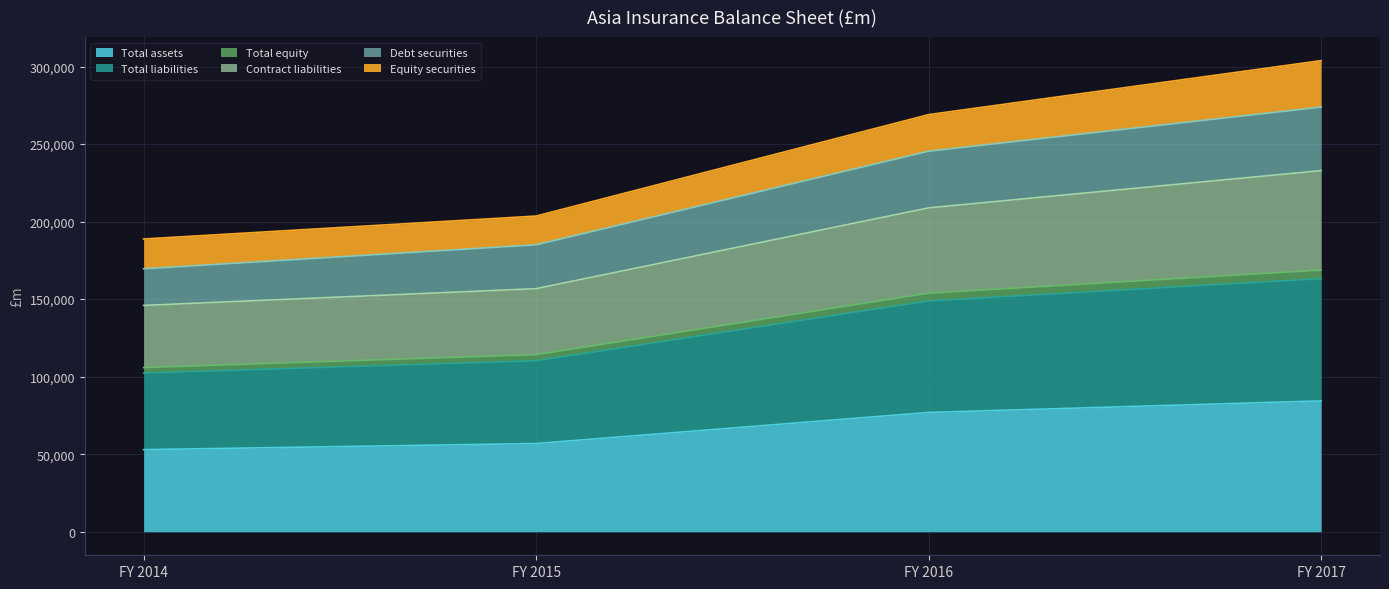

At how many categories does at least one series exceed 213766?

2